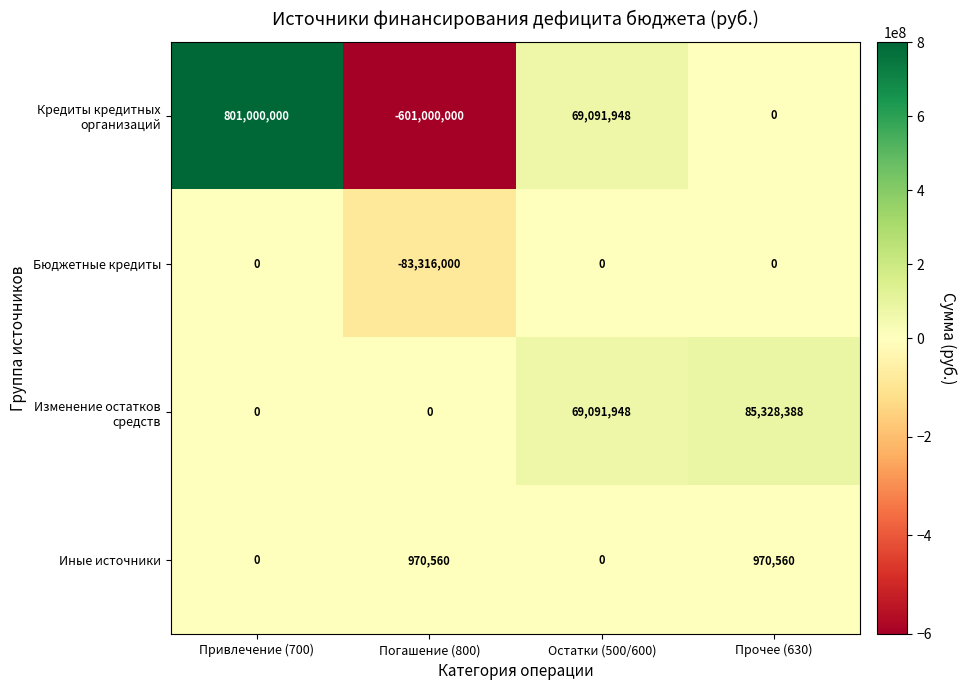

List the series in order of their peak value, highest first.

Кредиты кредитных организаций, Изменение остатков средств, Иные источники, Бюджетные кредиты